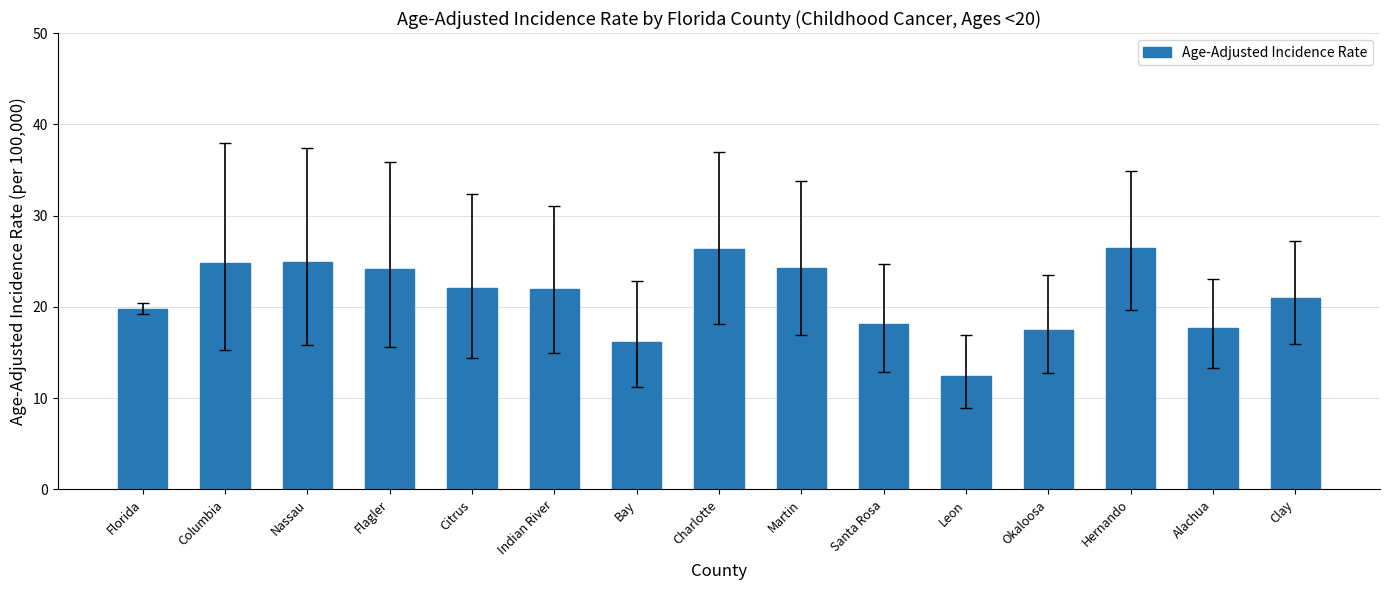

What is the minimum value shown in the chart?

12.4